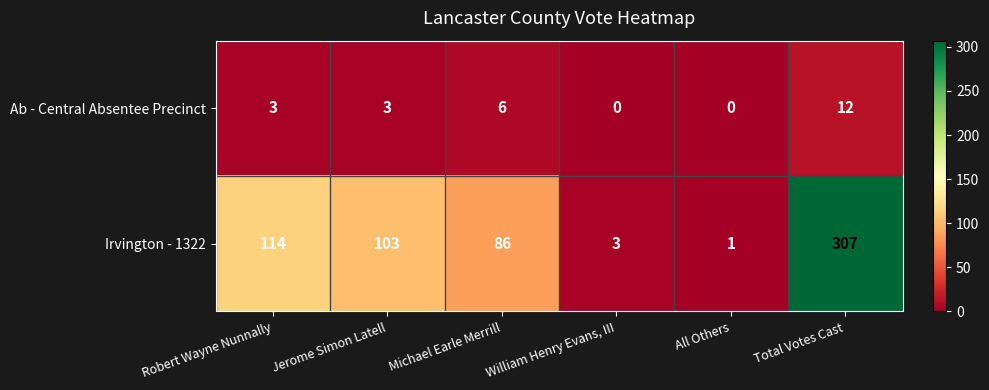

The value of Ab - Central Absentee Precinct at All Others is 0. True or false?

True